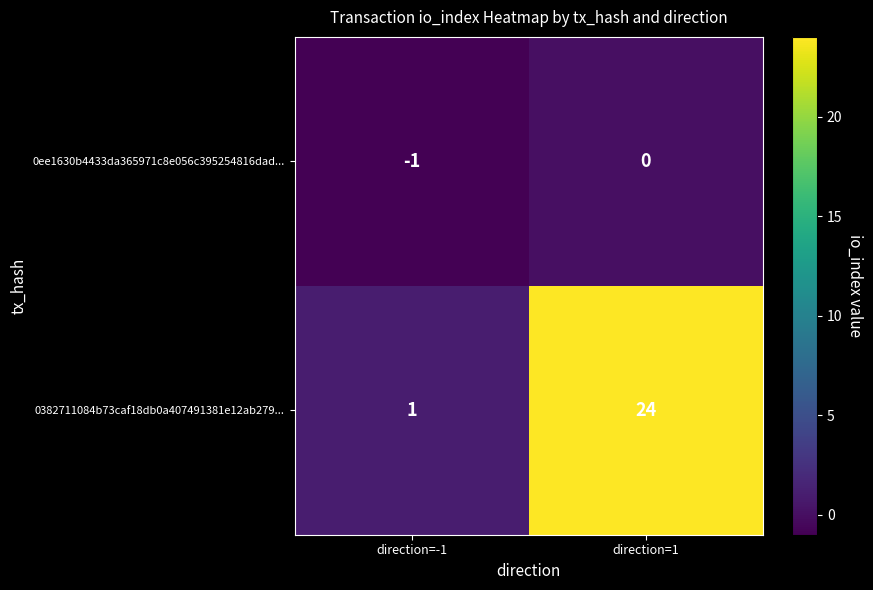

What is the sum of the 0382711084b73caf18db0a407491381e12ab279... values at direction=1 and direction=-1?

25